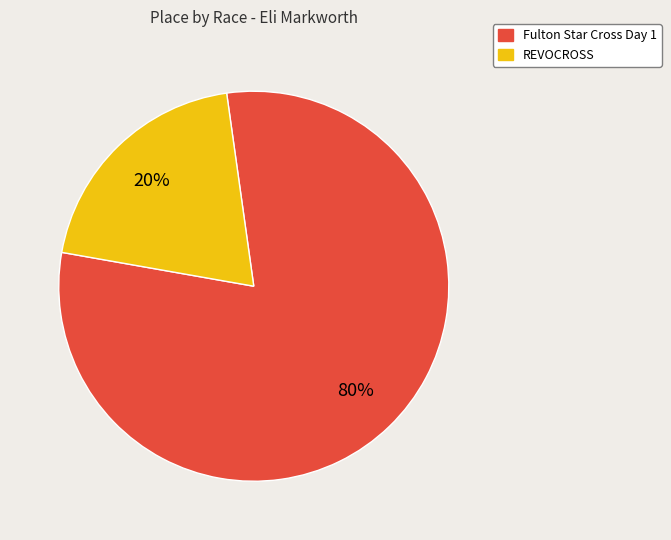

Is the sum of REVOCROSS and Fulton Star Cross Day 1 greater than half?

Yes